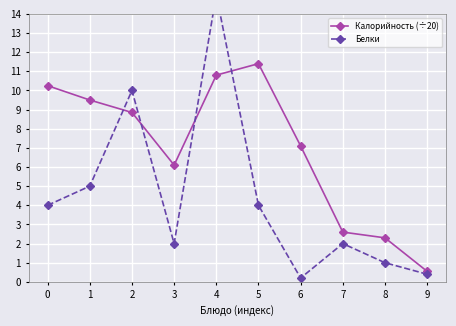

What is the total value across all series at 4?

25.8